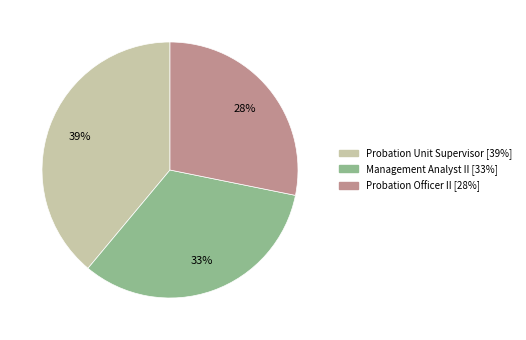

Rank the categories by value from lowest to highest.

Probation Officer II, Management Analyst II, Probation Unit Supervisor